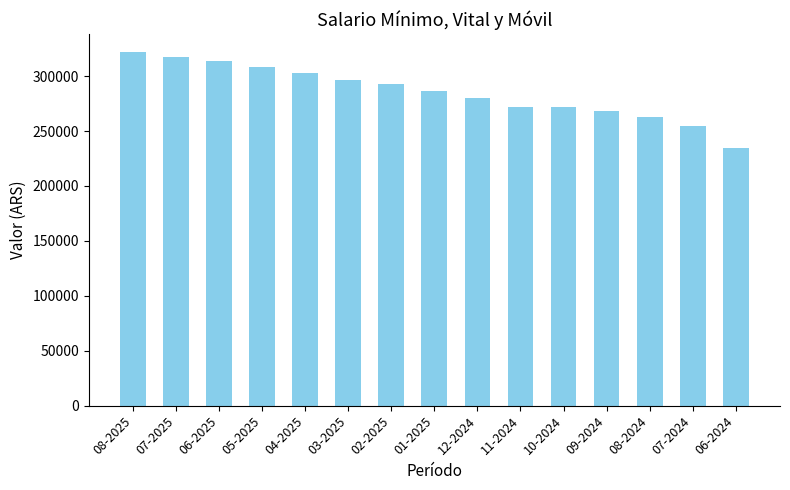

The chart shows a value of 387937.9 at 06-2024. True or false?

False